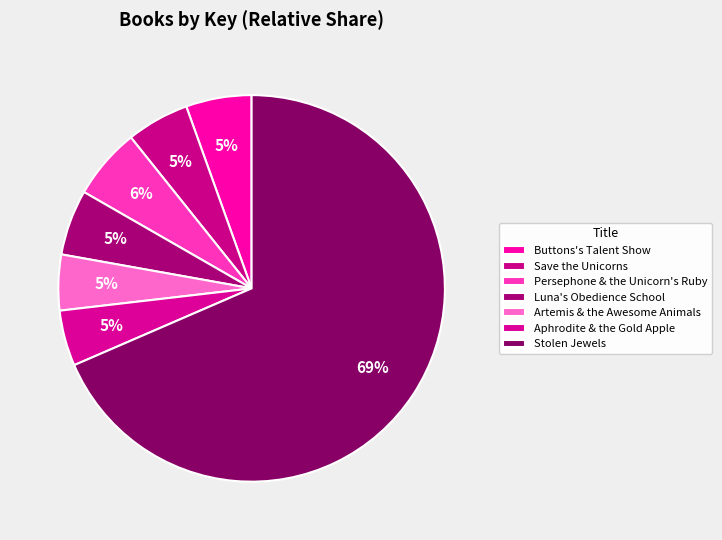

How many slices are in this pie chart?

7